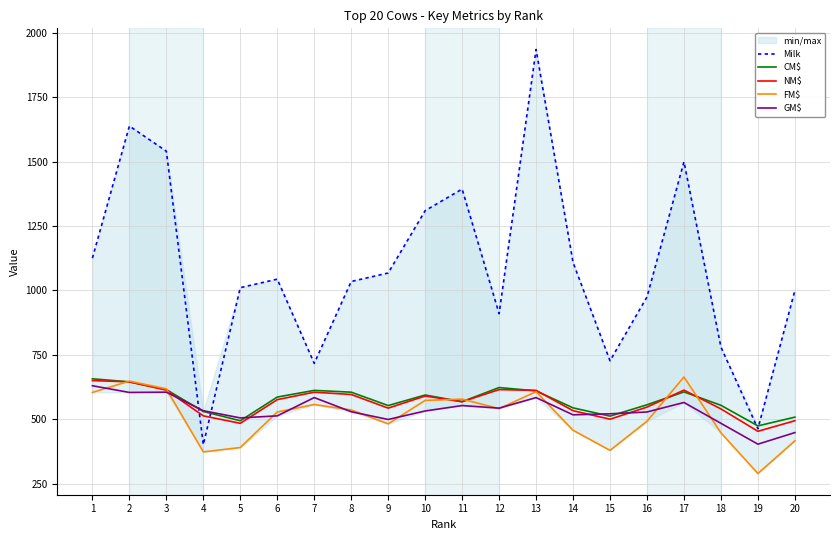

Which series has the largest total across all categories?

Milk